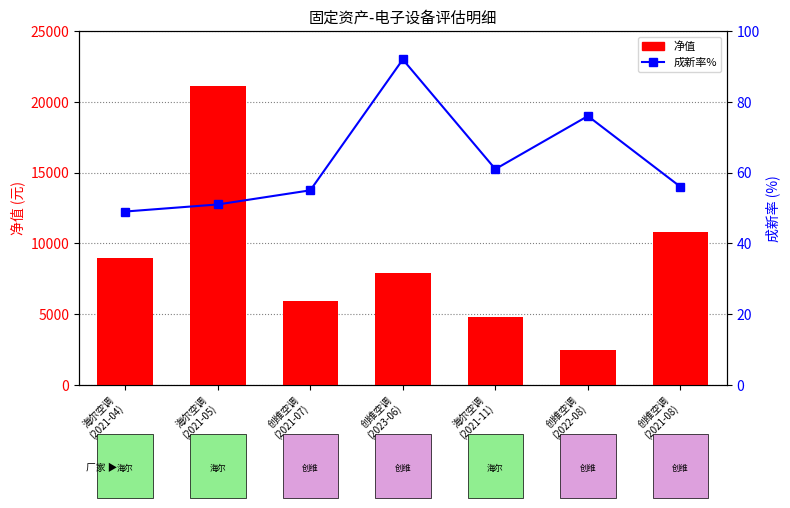

What are all the series names shown in the legend?

净值, 成新率%